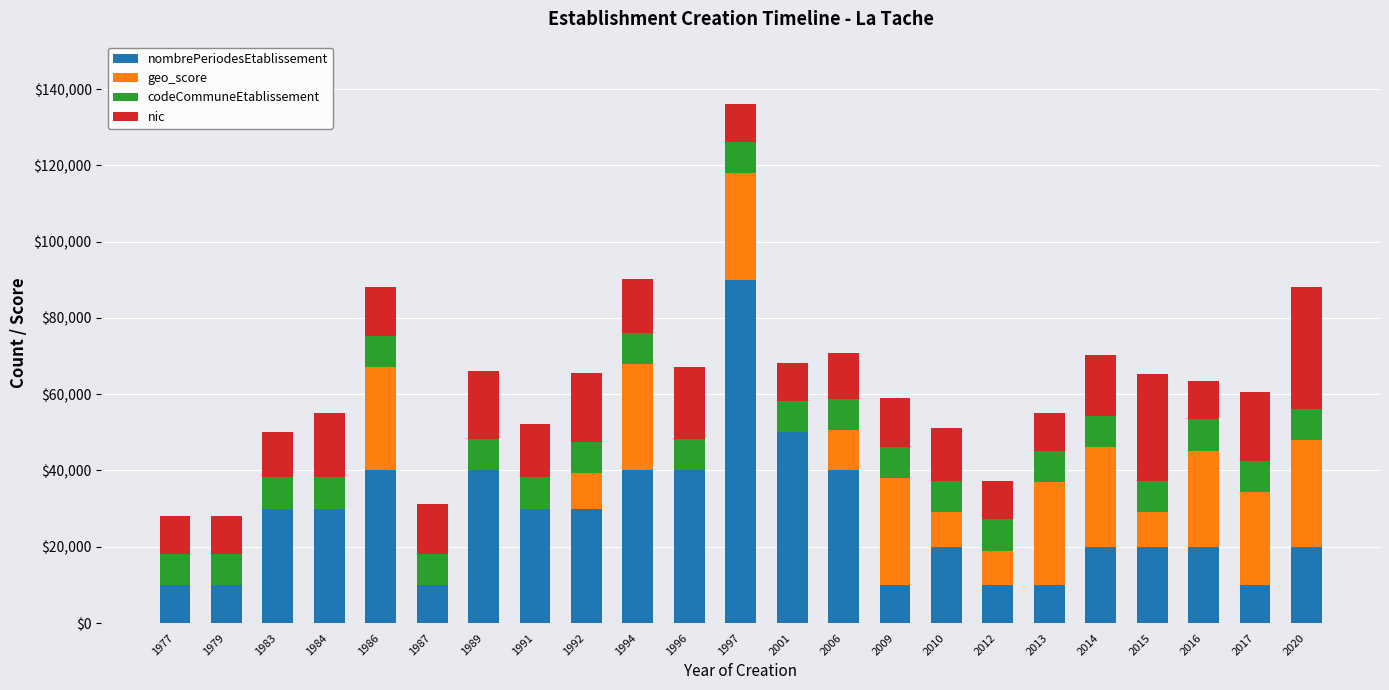

What is the highest value of the nombrePeriodesEtablissement series?

90000.0